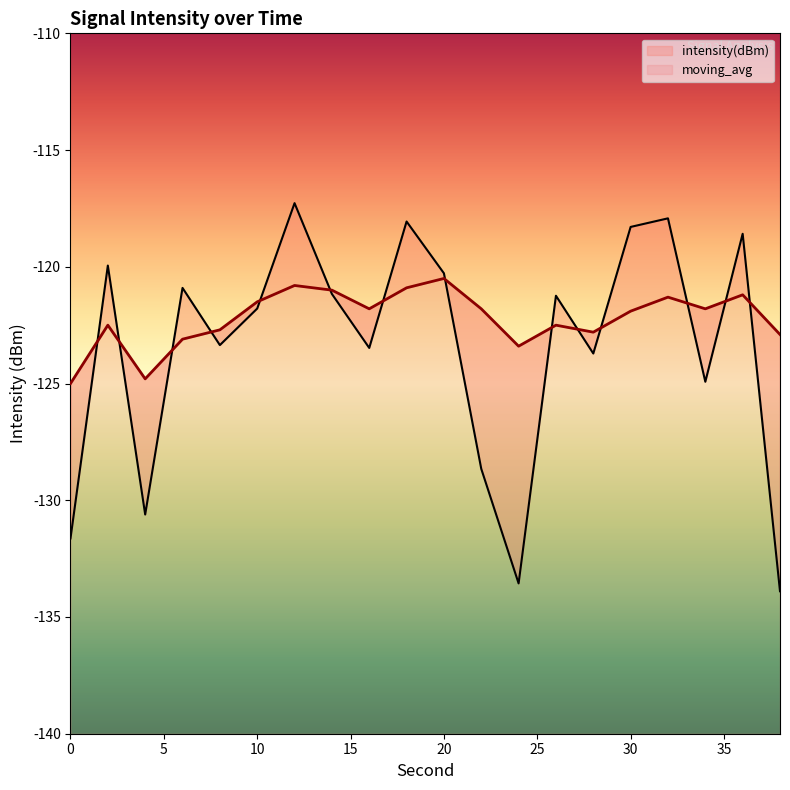

What is the sum of the intensity(dBm) values at 20 and 26?

-241.5